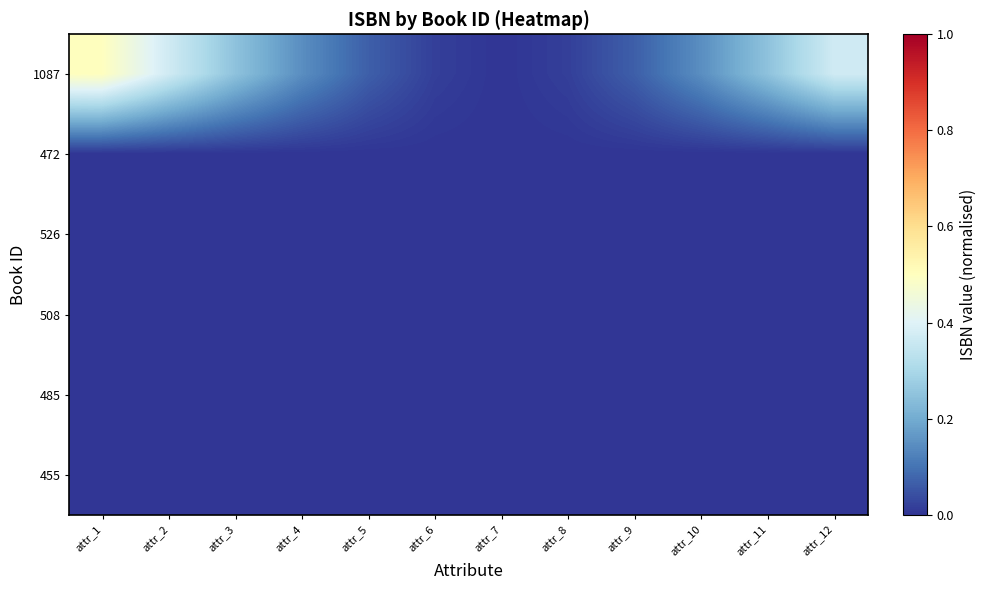

Reading left to right, what are all the values shown in this chart?

1087: attr_1=0.5	attr_2=0.4	attr_3=0.3	attr_4=0.1	attr_5=0.1	attr_6=0.0	attr_7=0.0	attr_8=0.0	attr_9=0.1	attr_10=0.1	attr_11=0.3	attr_12=0.4
472: attr_1=0.0	attr_2=0.0	attr_3=0.0	attr_4=0.0	attr_5=0.0	attr_6=0.0	attr_7=0.0	attr_8=0.0	attr_9=0.0	attr_10=0.0	attr_11=0.0	attr_12=0.0
526: attr_1=0.0	attr_2=0.0	attr_3=0.0	attr_4=0.0	attr_5=0.0	attr_6=0.0	attr_7=0.0	attr_8=0.0	attr_9=0.0	attr_10=0.0	attr_11=0.0	attr_12=0.0
508: attr_1=0.0	attr_2=0.0	attr_3=0.0	attr_4=0.0	attr_5=0.0	attr_6=0.0	attr_7=0.0	attr_8=0.0	attr_9=0.0	attr_10=0.0	attr_11=0.0	attr_12=0.0
485: attr_1=0.0	attr_2=0.0	attr_3=0.0	attr_4=0.0	attr_5=0.0	attr_6=0.0	attr_7=0.0	attr_8=0.0	attr_9=0.0	attr_10=0.0	attr_11=0.0	attr_12=0.0
455: attr_1=0.0	attr_2=0.0	attr_3=0.0	attr_4=0.0	attr_5=0.0	attr_6=0.0	attr_7=0.0	attr_8=0.0	attr_9=0.0	attr_10=0.0	attr_11=0.0	attr_12=0.0